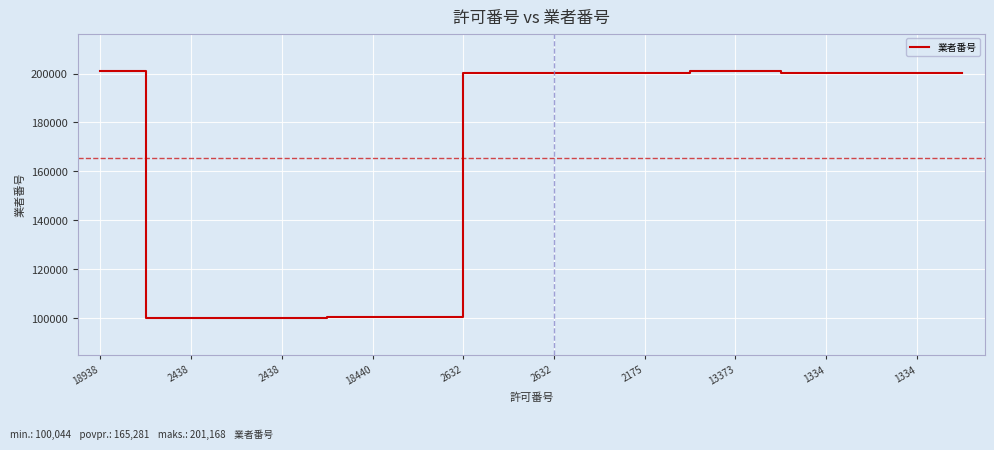

What is the smallest value displayed?

100044